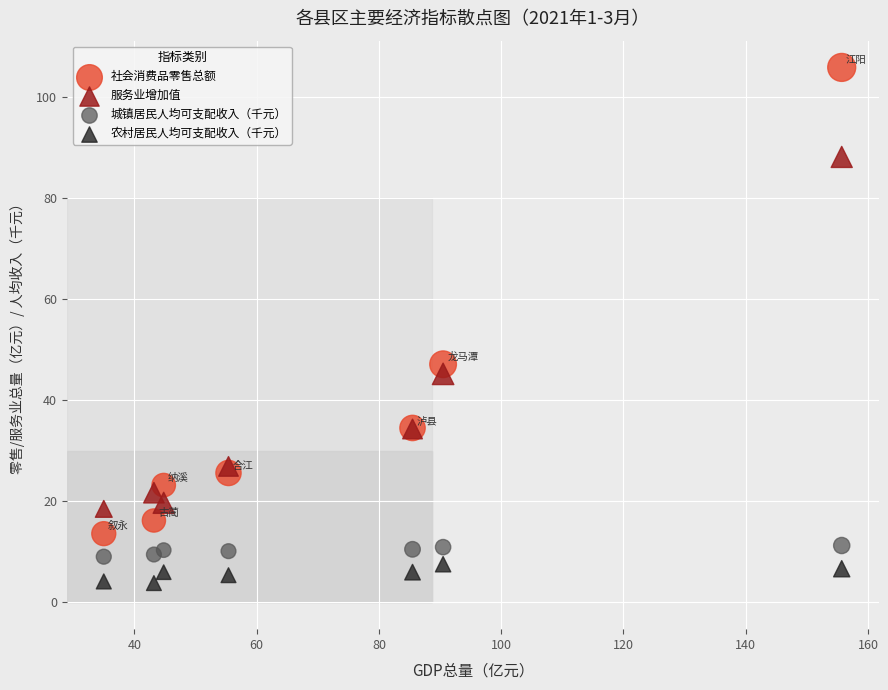

What are all the series names shown in the legend?

社会消费品零售总额, 服务业增加值, 城镇居民人均可支配收入（千元）, 农村居民人均可支配收入（千元）